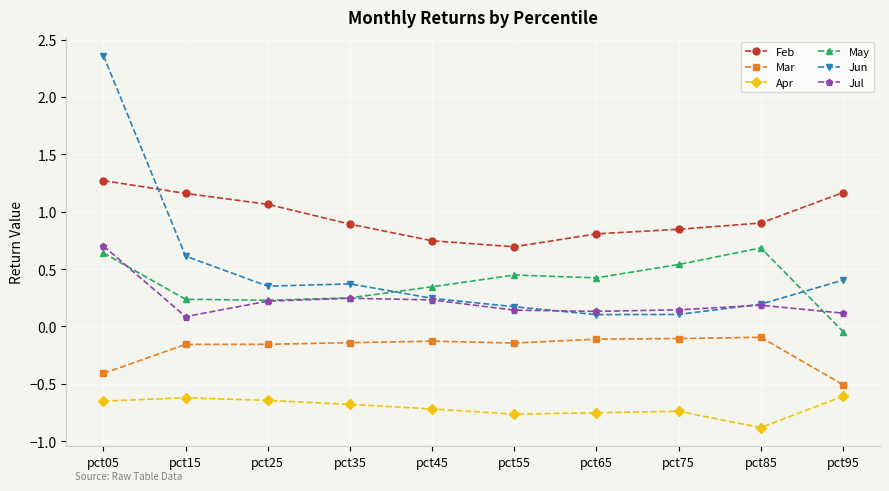

True or false: Feb and Apr cross at least once.

False